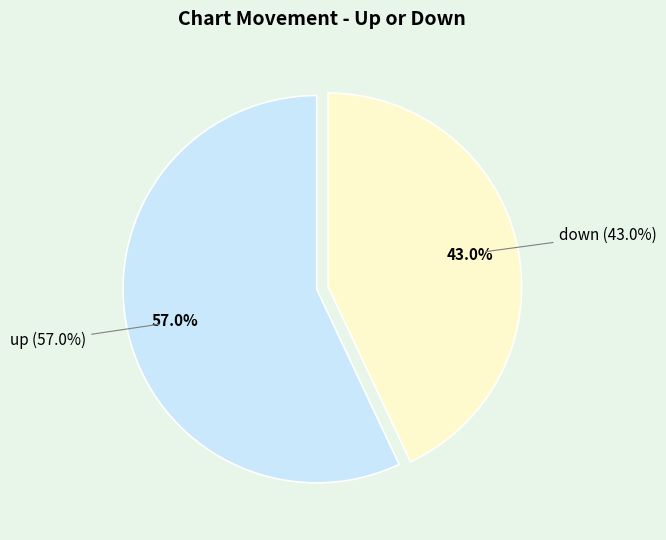

What percentage is the up slice, to the nearest percent?

57%